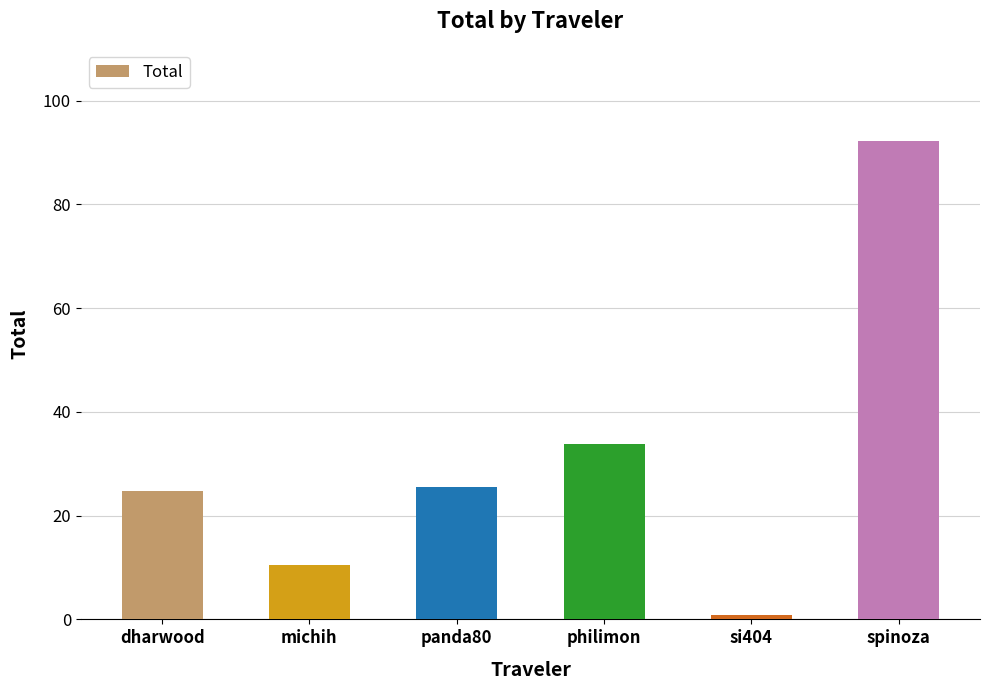

What is the difference between the maximum and minimum values?

91.4